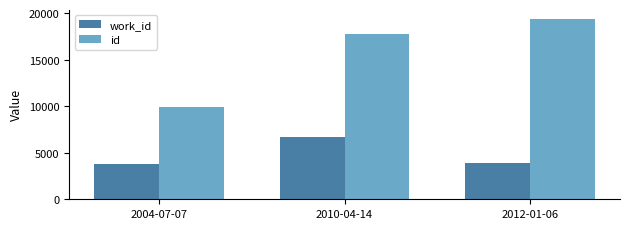

Where is work_id nearest to the value 5264?

2012-01-06